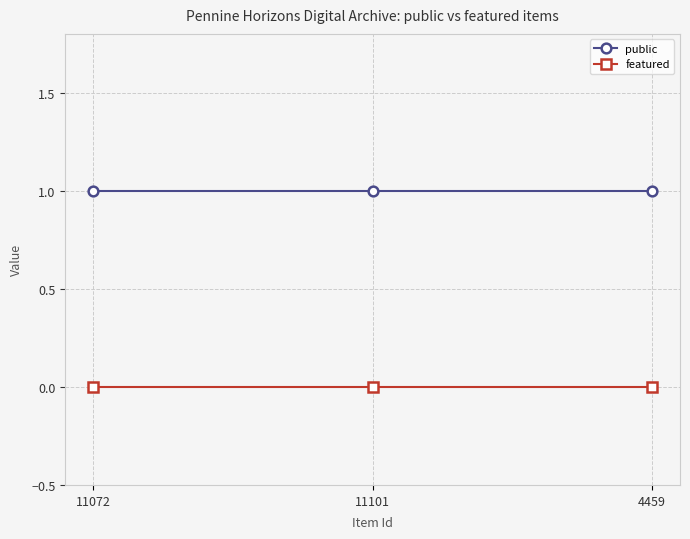

Rank the series by their maximum value, from highest to lowest.

public, featured